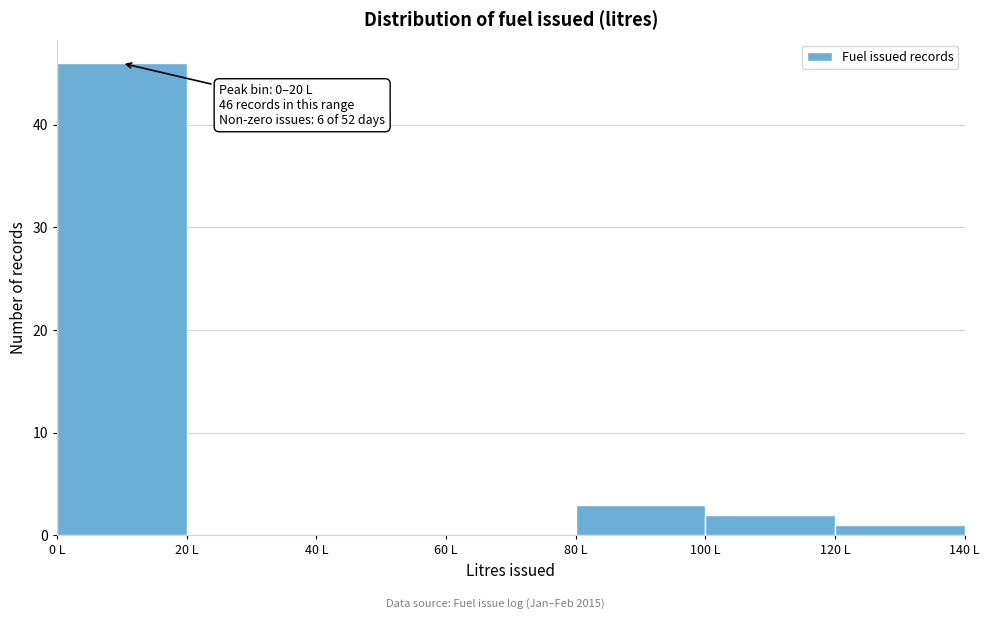

Over which range of the x-axis is the bar tallest?

0 to 20